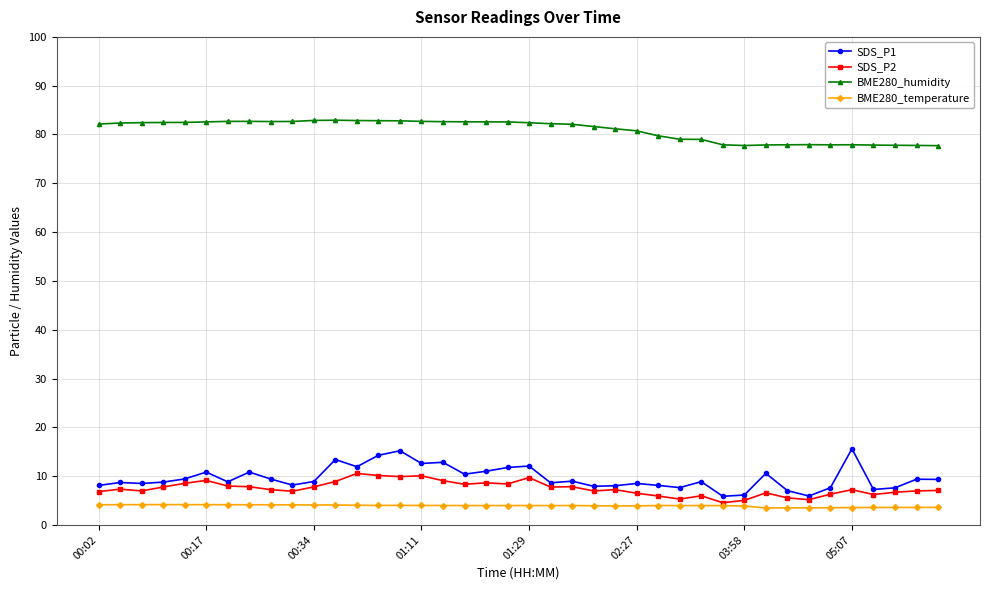

Rank the series by their maximum value, from highest to lowest.

BME280_humidity, SDS_P1, SDS_P2, BME280_temperature